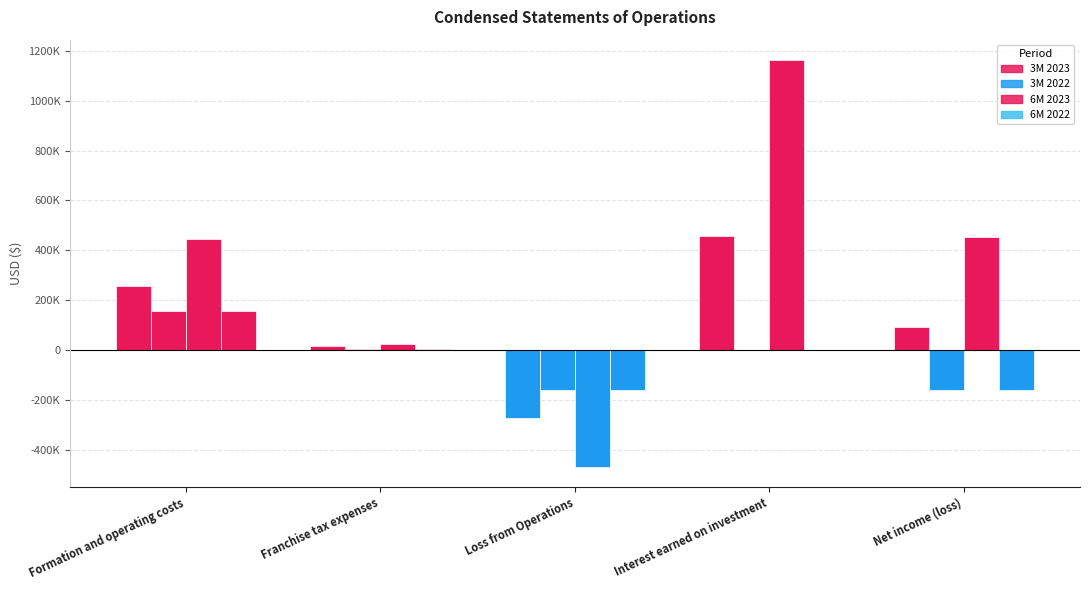

What is the total value across all series at Interest earned on investment?

1619514